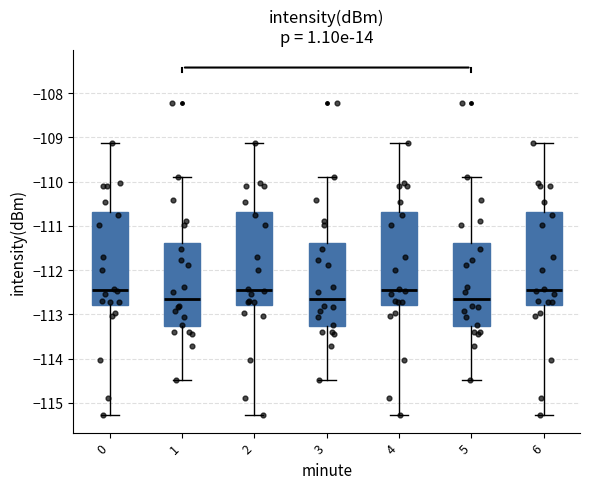

Reading left to right, transcribe this box plot: for each box, give where its median line is, the range the box spans, and where its two whiskers end, as read against the y-axis. The values are not printed on the chart, so give them approximately, as read against the axis.

0: median -112.4, box -112.8 to -110.7, whiskers -115.3 to -109.1
1: median -112.6, box -113.3 to -111.4, whiskers -114.5 to -109.9
2: median -112.4, box -112.8 to -110.7, whiskers -115.3 to -109.1
3: median -112.6, box -113.3 to -111.4, whiskers -114.5 to -109.9
4: median -112.4, box -112.8 to -110.7, whiskers -115.3 to -109.1
5: median -112.6, box -113.3 to -111.4, whiskers -114.5 to -109.9
6: median -112.4, box -112.8 to -110.7, whiskers -115.3 to -109.1